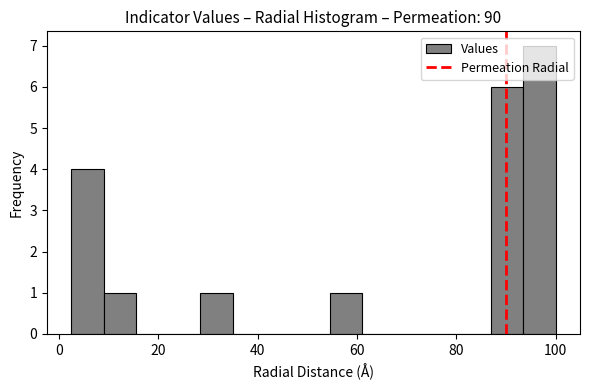

Around what value on the x-axis is the tallest bar? Give the approximate position of its centre, as read against the axis.

96